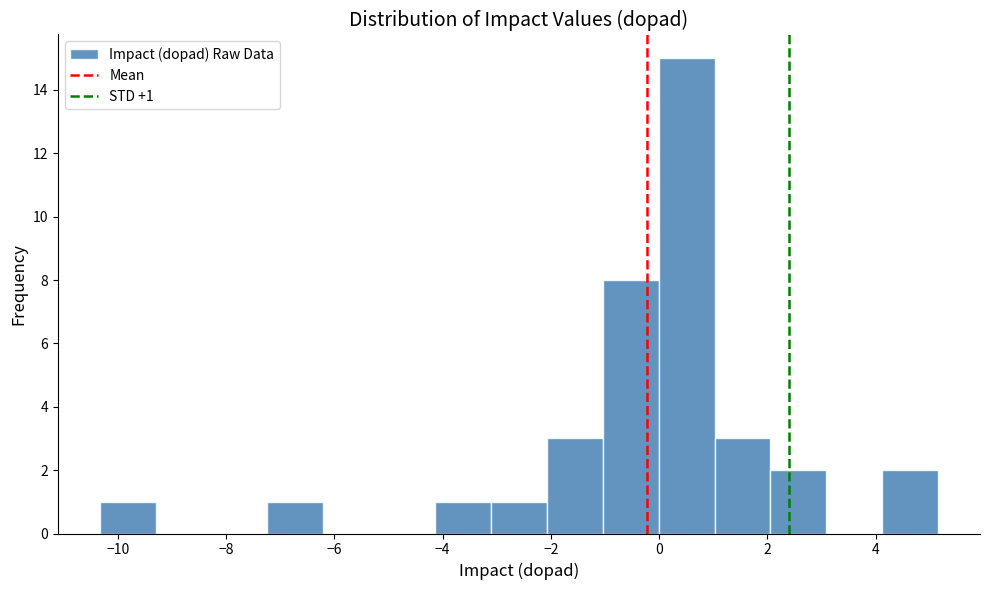

Over which range of the x-axis is the bar tallest?

0.0 to 1.0